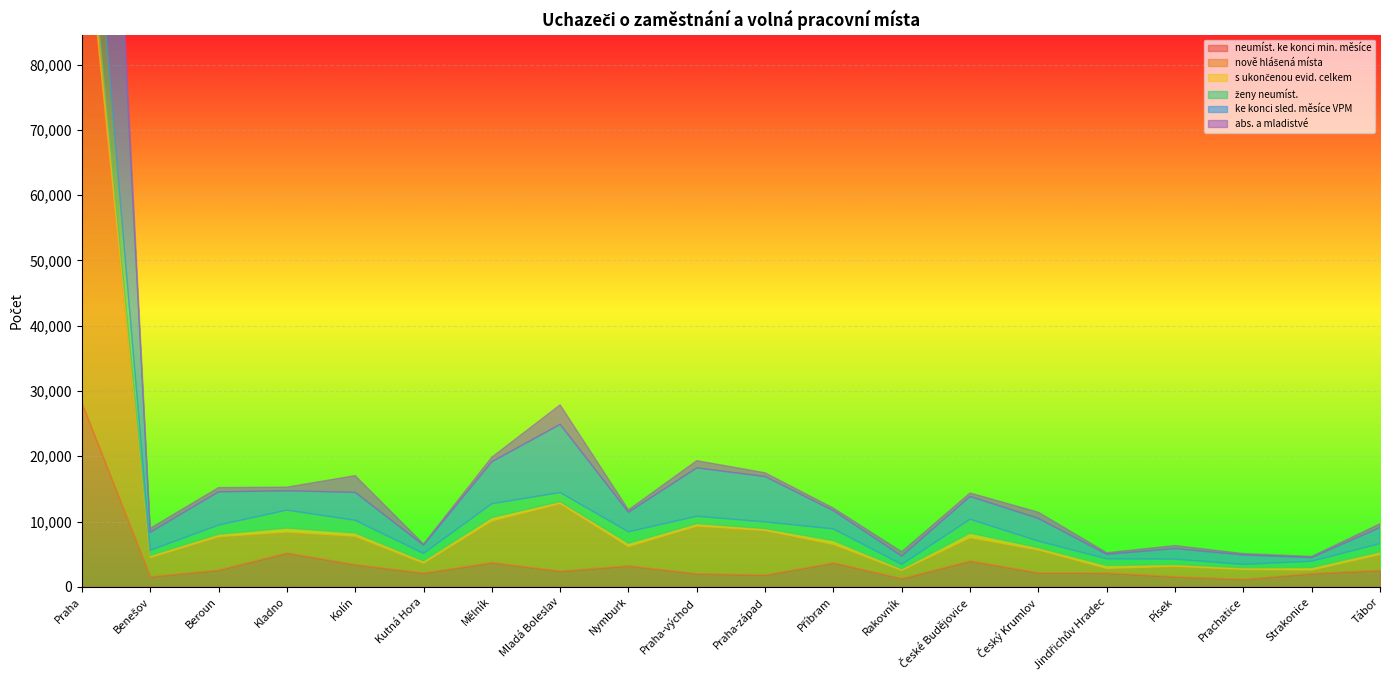

Reading left to right, list all the values displayed in this chart.

neumíst. ke konci min. měsíce: Praha=28099	Benešov=1565	Beroun=2600	Kladno=5202	Kolín=3413	Kutná Hora=2139	Mělník=3735	Mladá Boleslav=2436	Nymburk=3245	Praha-východ=2036	Praha-západ=1840	Příbram=3693	Rakovník=1289	České Budějovice=3988	Český Krumlov=2167	Jindřichův Hradec=2139	Písek=1578	Prachatice=1181	Strakonice=2060	Tábor=2552
nově hlášená místa: Praha=79917	Benešov=2904	Beroun=5068	Kladno=3197	Kolín=4328	Kutná Hora=1484	Mělník=6345	Mladá Boleslav=10296	Nymburk=2923	Praha-východ=7259	Praha-západ=6782	Příbram=2801	Rakovník=1224	České Budějovice=3533	Český Krumlov=3473	Jindřichův Hradec=679	Písek=1556	Prachatice=1480	Strakonice=508	Tábor=2400
s ukončenou evid. celkem: Praha=3870	Benešov=316	Beroun=371	Kladno=583	Kolín=496	Kutná Hora=332	Mělník=524	Mladá Boleslav=306	Nymburk=485	Praha-východ=372	Praha-západ=284	Příbram=574	Rakovník=210	České Budějovice=691	Český Krumlov=342	Jindřichův Hradec=438	Písek=266	Prachatice=236	Strakonice=363	Tábor=381
ženy neumíst.: Praha=15712	Benešov=810	Beroun=1423	Kladno=2770	Kolín=1958	Kutná Hora=1157	Mělník=2128	Mladá Boleslav=1407	Nymburk=1785	Praha-východ=1144	Praha-západ=1043	Příbram=1804	Rakovník=714	České Budějovice=2147	Český Krumlov=1029	Jindřichův Hradec=1028	Písek=843	Prachatice=537	Strakonice=989	Tábor=1290
ke konci sled. měsíce VPM: Praha=80544	Benešov=2750	Beroun=5091	Kladno=2957	Kolín=4279	Kutná Hora=1269	Mělník=6422	Mladá Boleslav=10435	Nymburk=2987	Praha-východ=7407	Praha-západ=6947	Příbram=2798	Rakovník=1275	České Budějovice=3484	Český Krumlov=3469	Jindřichův Hradec=703	Písek=1615	Prachatice=1446	Strakonice=562	Tábor=2453
abs. a mladistvé: Praha=5633	Benešov=621	Beroun=649	Kladno=557	Kolín=2563	Kutná Hora=176	Mělník=704	Mladá Boleslav=3000	Nymburk=370	Praha-východ=1108	Praha-západ=573	Příbram=387	Rakovník=673	České Budějovice=534	Český Krumlov=948	Jindřichův Hradec=242	Písek=461	Prachatice=216	Strakonice=174	Tábor=587